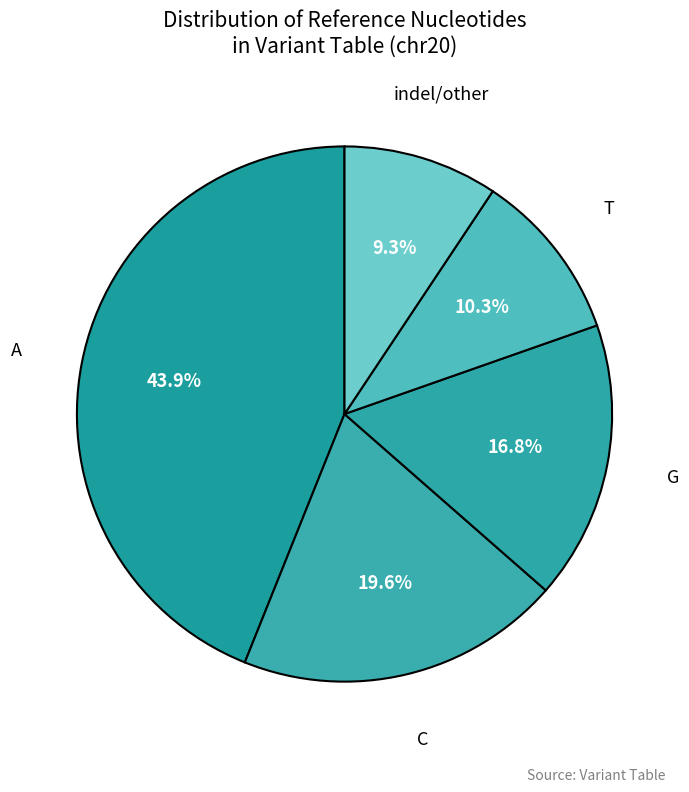

Rank the categories by value from lowest to highest.

other, T, G, C, A